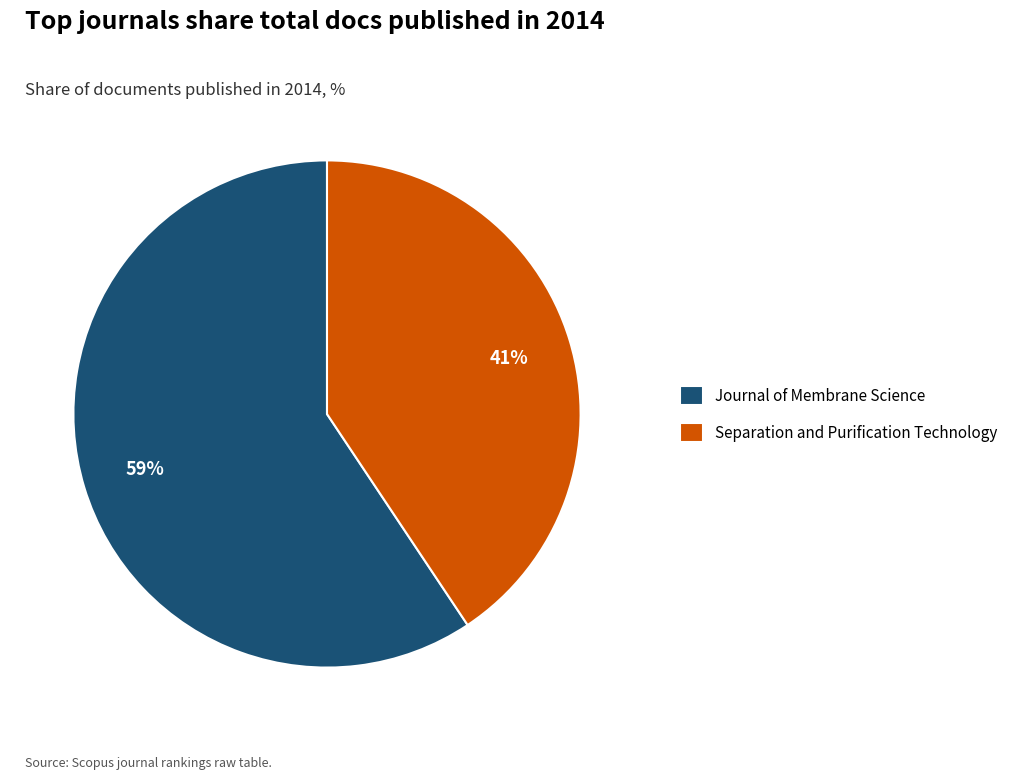

How many segments does this pie chart have?

2